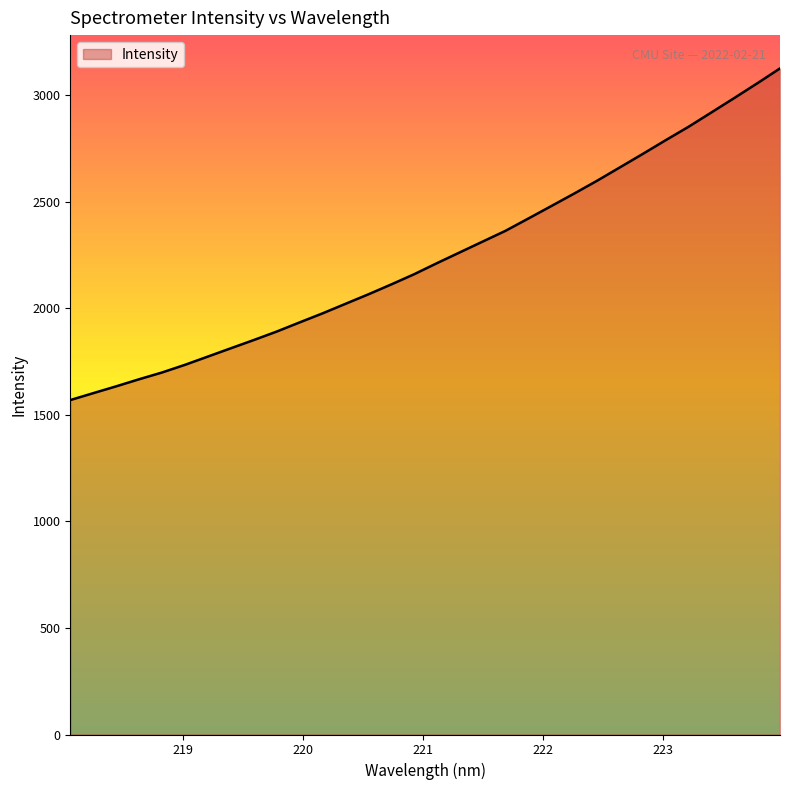

What is the minimum value shown in the chart?

1569.6